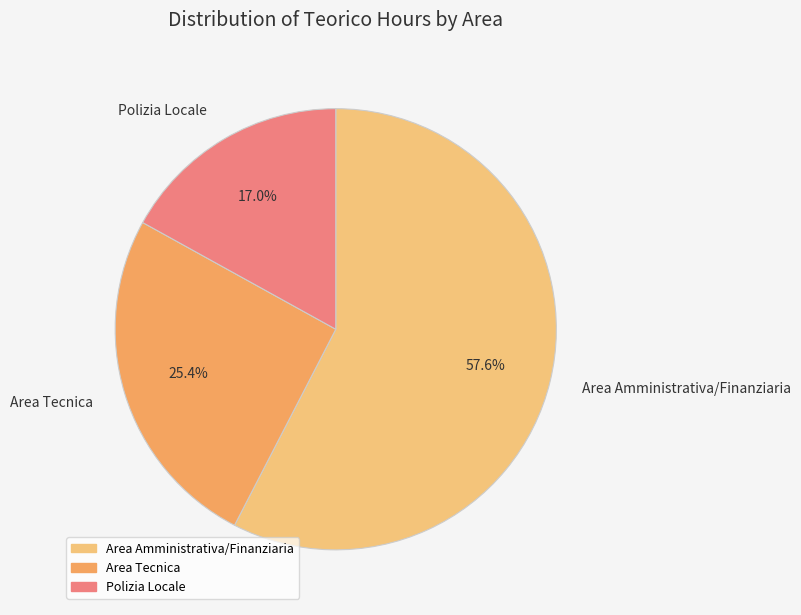

Which slice is the smallest?

Polizia Locale